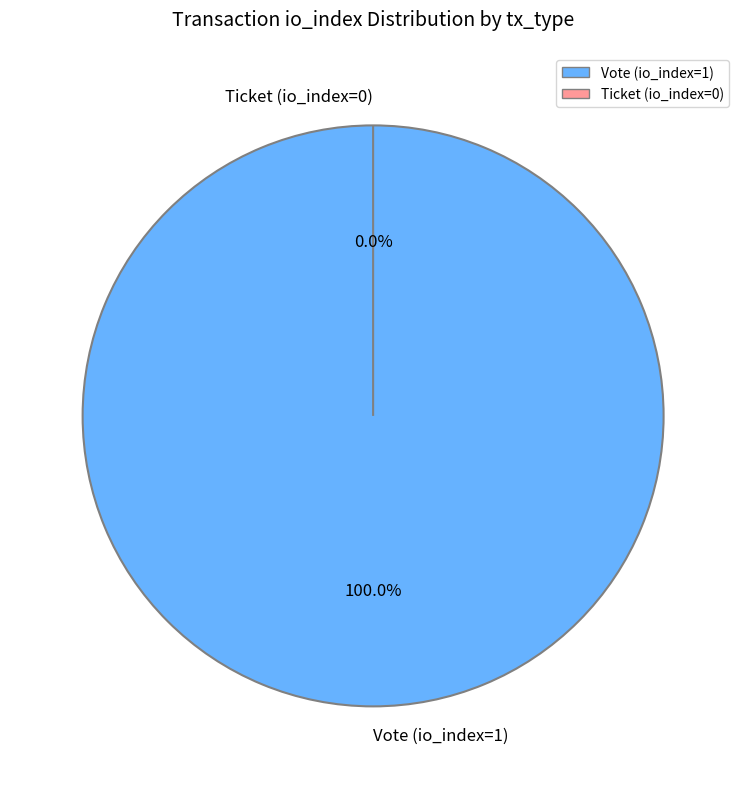

The Vote (io_index=1) slice represents 99% of the pie. True or false?

False